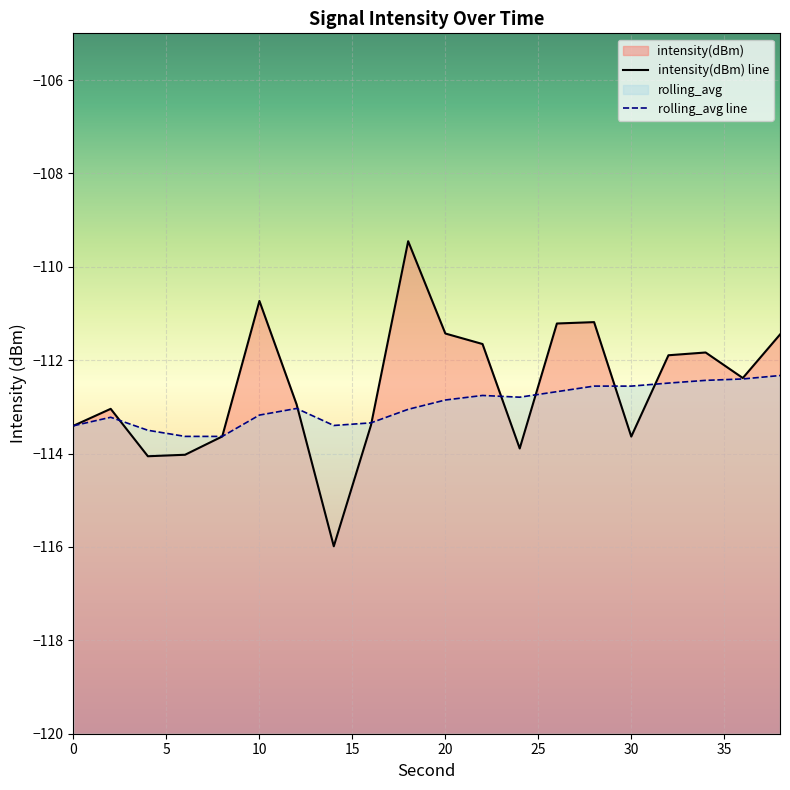

Between 38 and 2, which is larger?

38